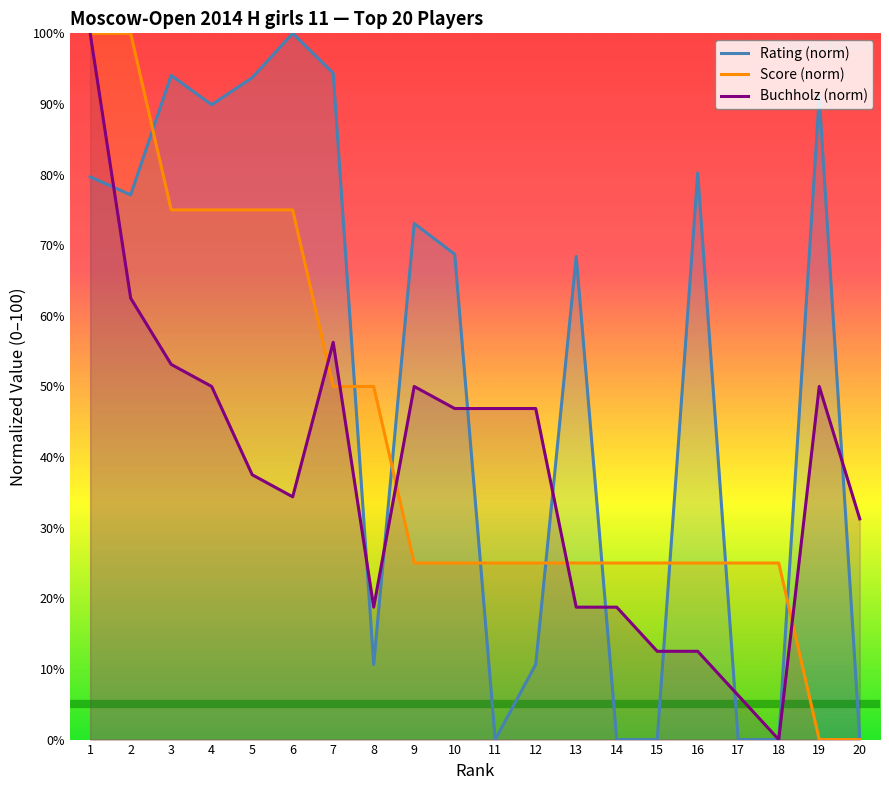

What is the difference between the highest and lowest values at 7?

44.4